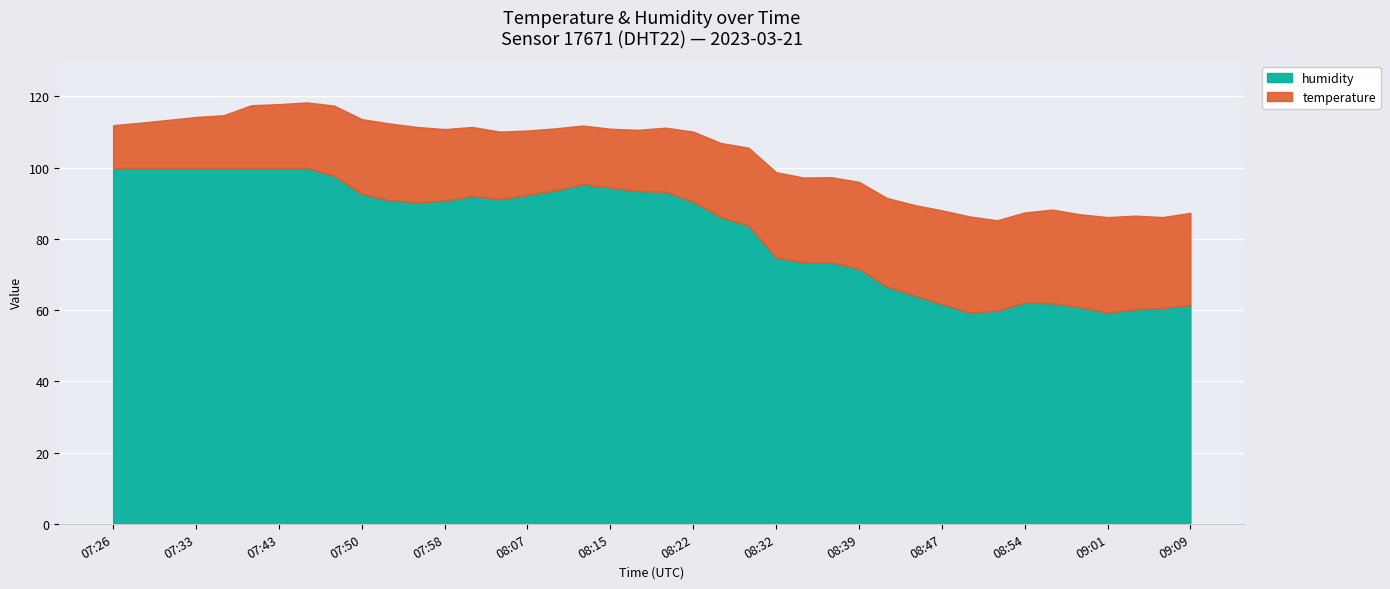

True or false: humidity and temperature intersect in this chart.

False